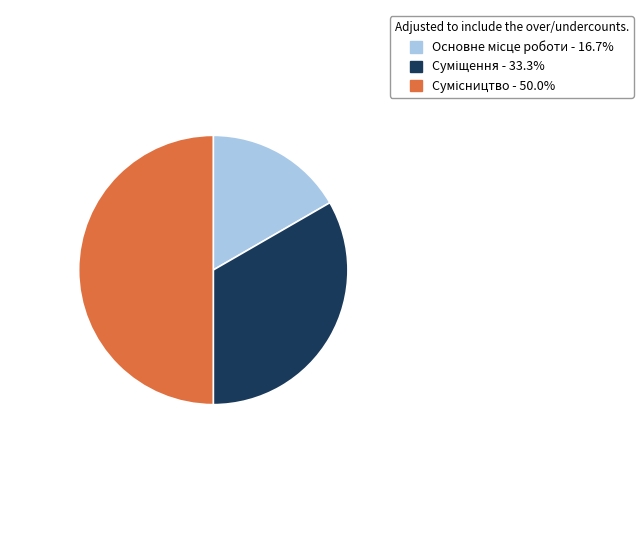

How many slices are in this pie chart?

3